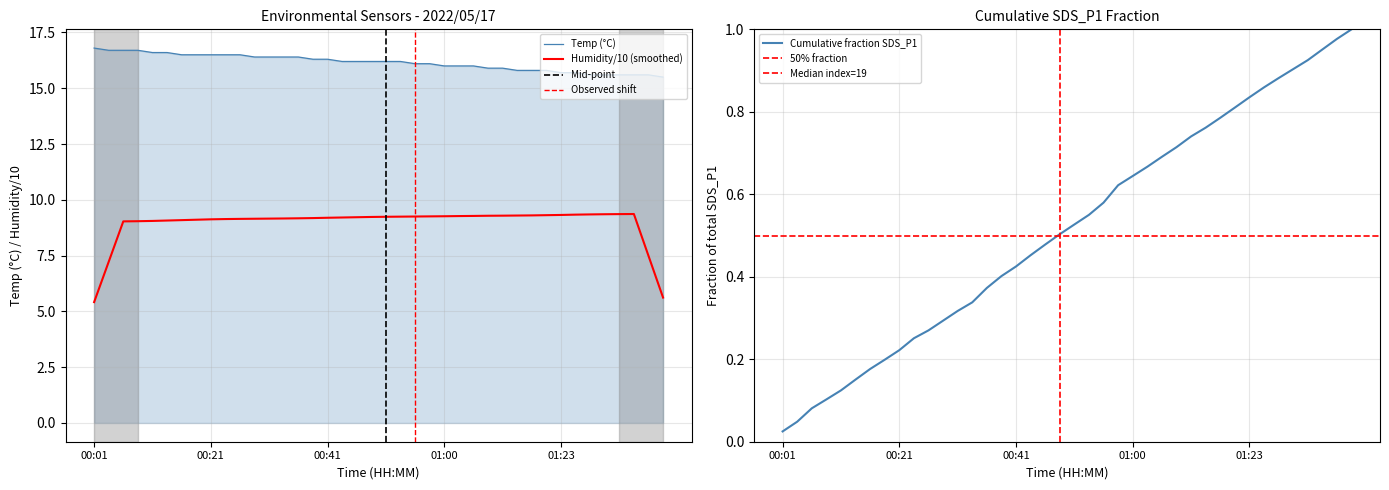

List the series in order of their overall mean, lowest first.

Humidity, Temp